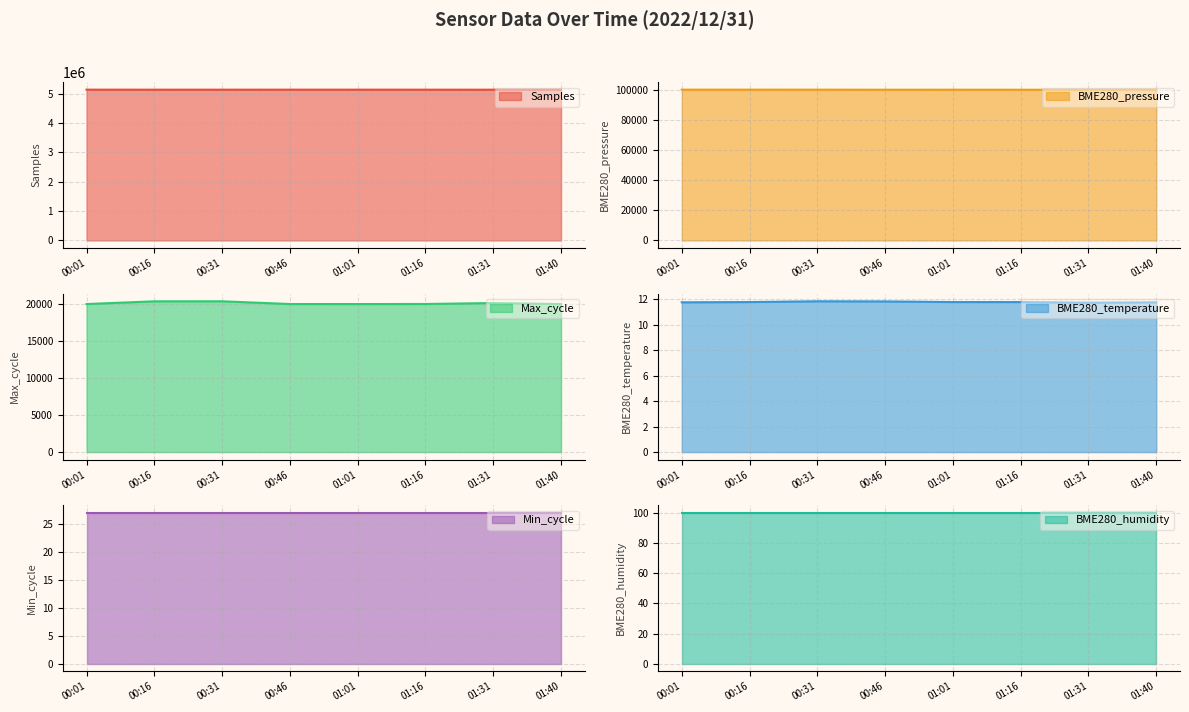

In BME280_temperature, how many points are lower than both neighbors (excluding endpoints)?

1